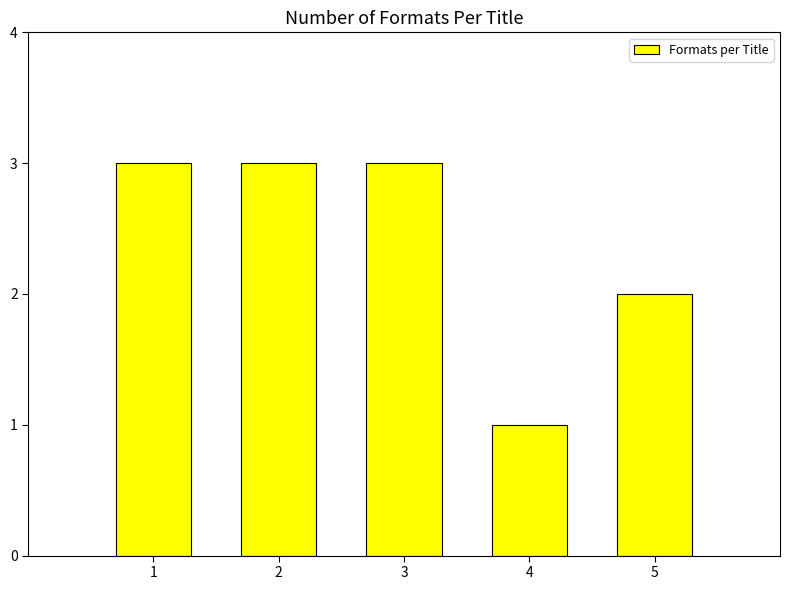

Is it true that the value at 4 is 1?

True